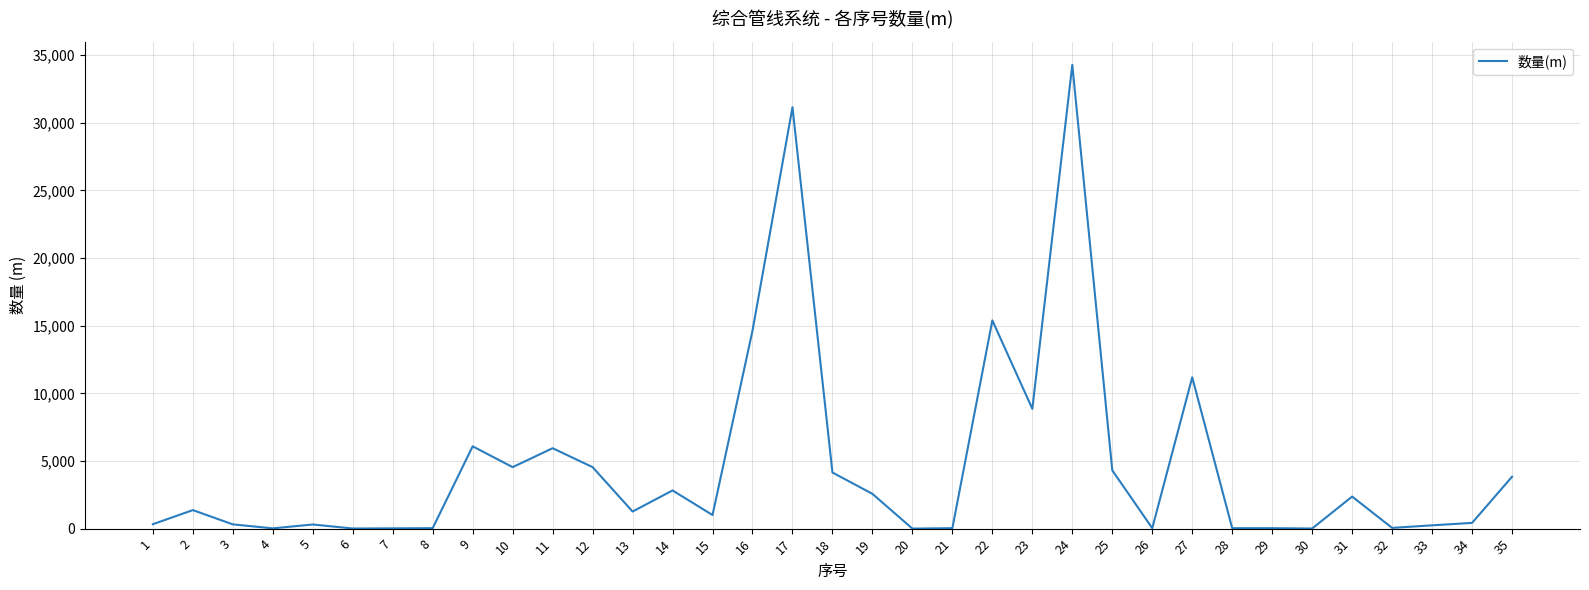

What is the sum of the values at 11 and 17?

37088.0